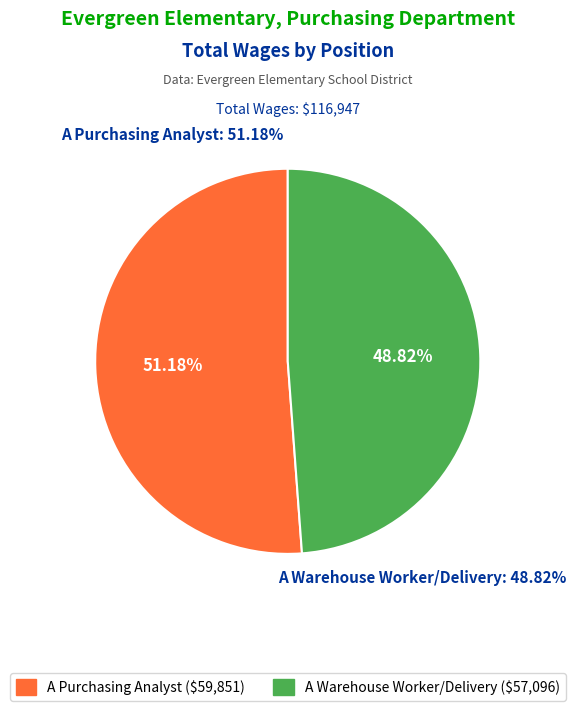

What is the total percentage of A Warehouse Worker/Delivery and A Purchasing Analyst?

100.0%